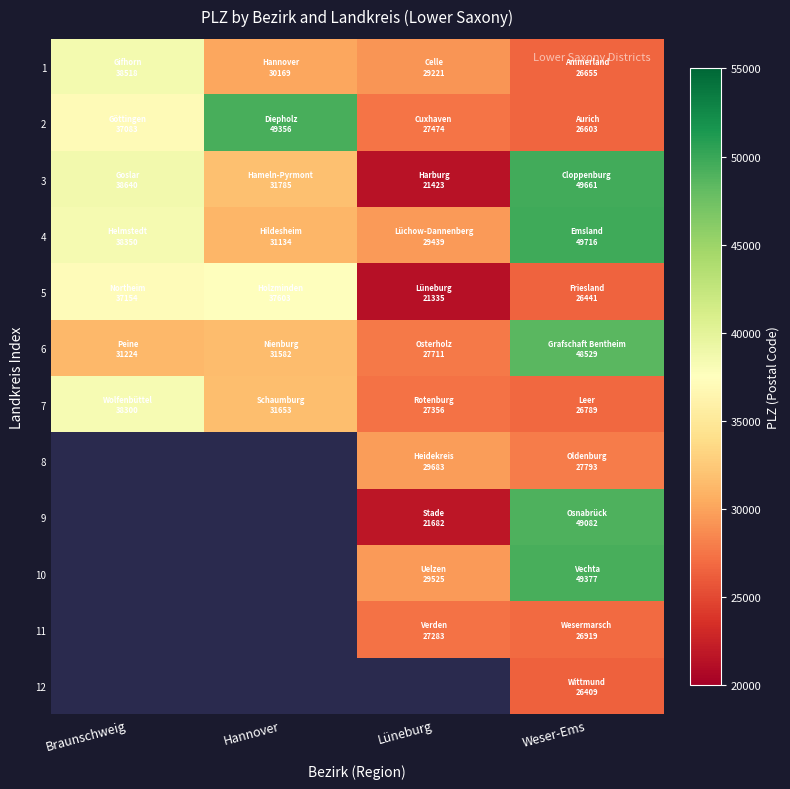

At which label does 9 first exceed 21682?

Weser-Ems